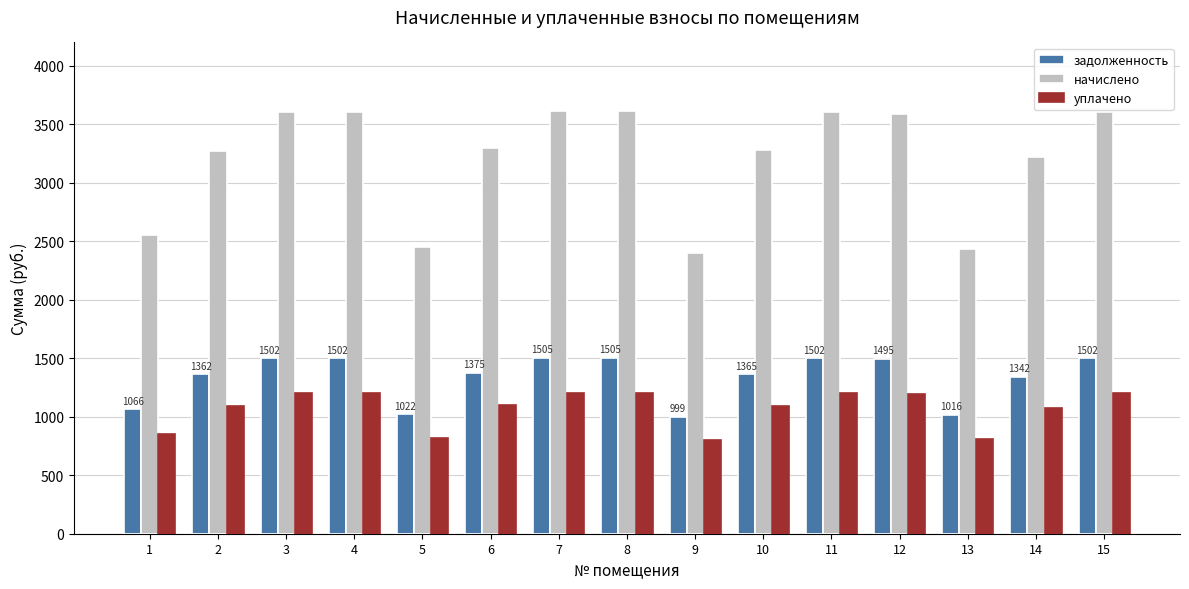

The value of уплачено at 15 is 476.6. True or false?

False